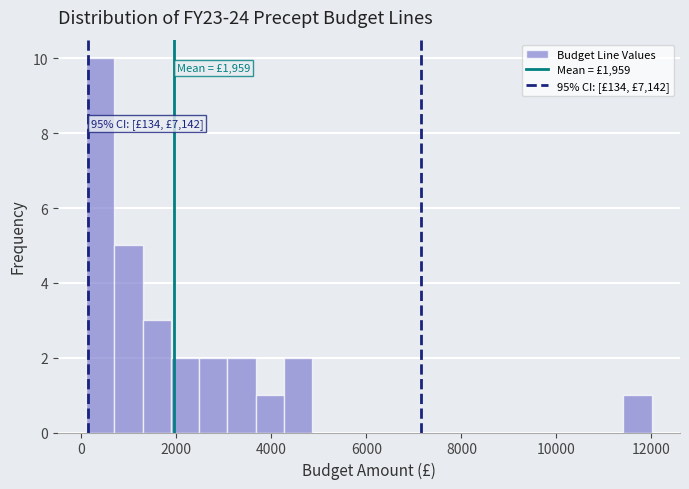

Around what value on the x-axis is the tallest bar? Give the approximate position of its centre, as read against the axis.

400